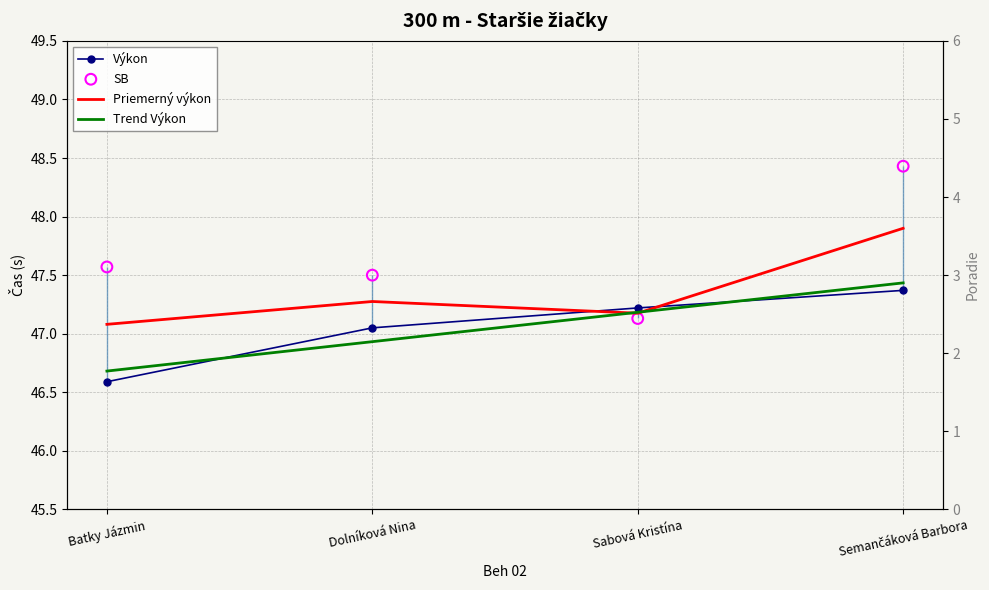

Which series contains the lowest Y value?

Výkon